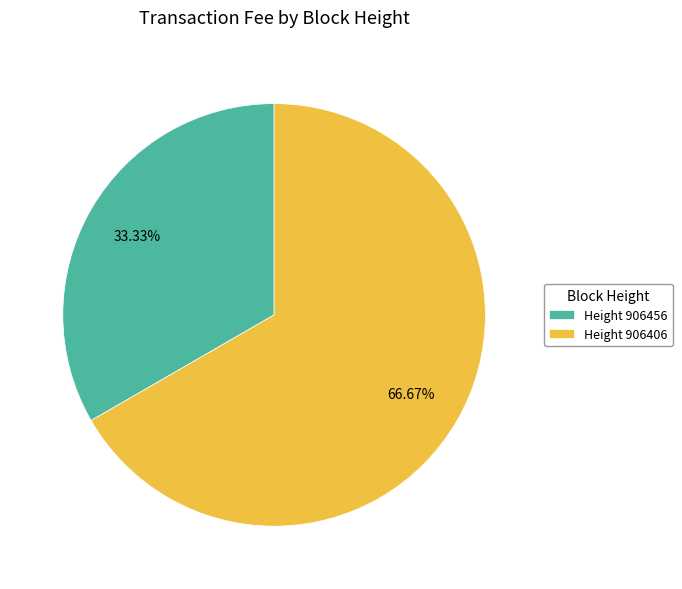

Do Height 906456 and Height 906406 together represent more than half of the pie?

Yes